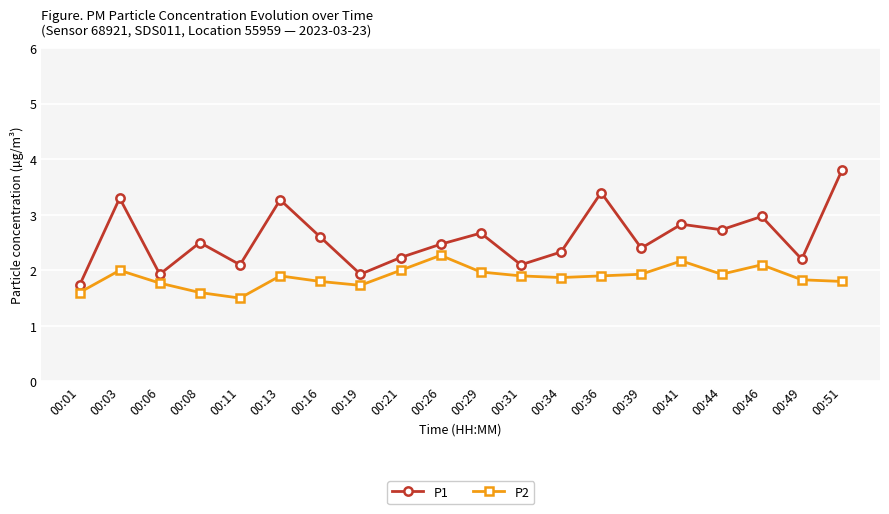

What is the sum of all P2 values?

37.6